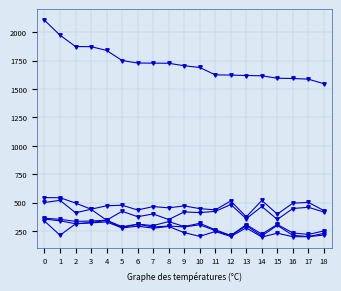

Reading right to left, list all the values displayed in this chart.

Závod 1 (body): 18=431	17=503	16=496	15=400	14=520	13=376	12=515	11=437	10=448	9=472	8=455	7=466	6=436	5=478	4=473	3=443	2=497	1=544	0=545
Závod 2 (body): 18=418	17=460	16=449	15=353	14=467	13=359	12=484	11=424	10=413	9=419	8=352	7=401	6=377	5=425	4=346	3=442	2=412	1=521	0=502
Závod 3 (body): 18=252	17=221	16=234	15=309	14=224	13=307	12=212	11=262	10=319	9=290	8=334	7=299	6=311	5=289	4=346	3=339	2=336	1=354	0=364
Závod 4 (body): 18=230	17=202	16=213	15=301	14=208	13=298	12=209	11=255	10=306	9=287	8=295	7=286	6=311	5=281	4=344	3=326	2=315	1=341	0=356
Závod 5 (body): 18=216	17=201	16=201	15=232	14=198	13=279	12=203	11=247	10=204	9=237	8=291	7=276	6=294	5=278	4=331	3=323	2=314	1=214	0=339
Celkem bodů: 18=1547	17=1587	16=1593	15=1595	14=1617	13=1619	12=1623	11=1625	10=1690	9=1705	8=1727	7=1728	6=1729	5=1751	4=1840	3=1873	2=1874	1=1974	0=2106